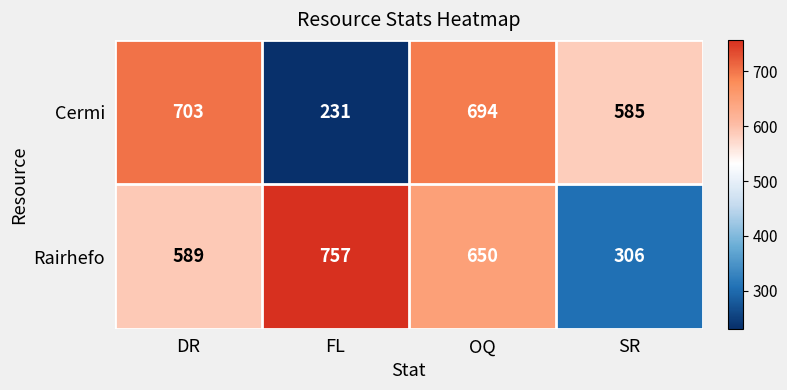

Reading right to left, list all the values displayed in this chart.

Cermi: 585	694	231	703
Rairhefo: 306	650	757	589